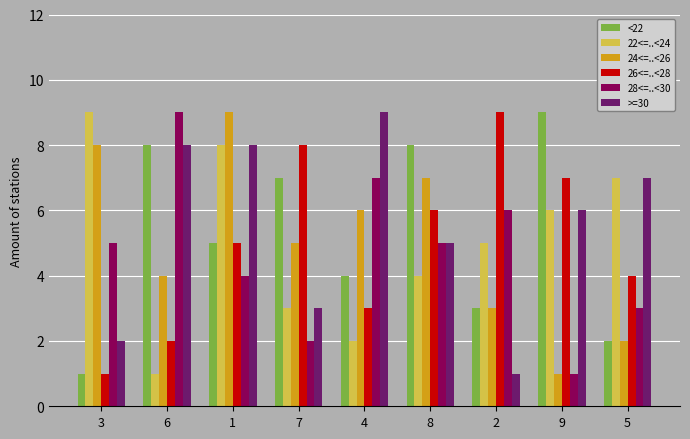

Between 3 and 2, which series saw the biggest shift?

26<=..<28